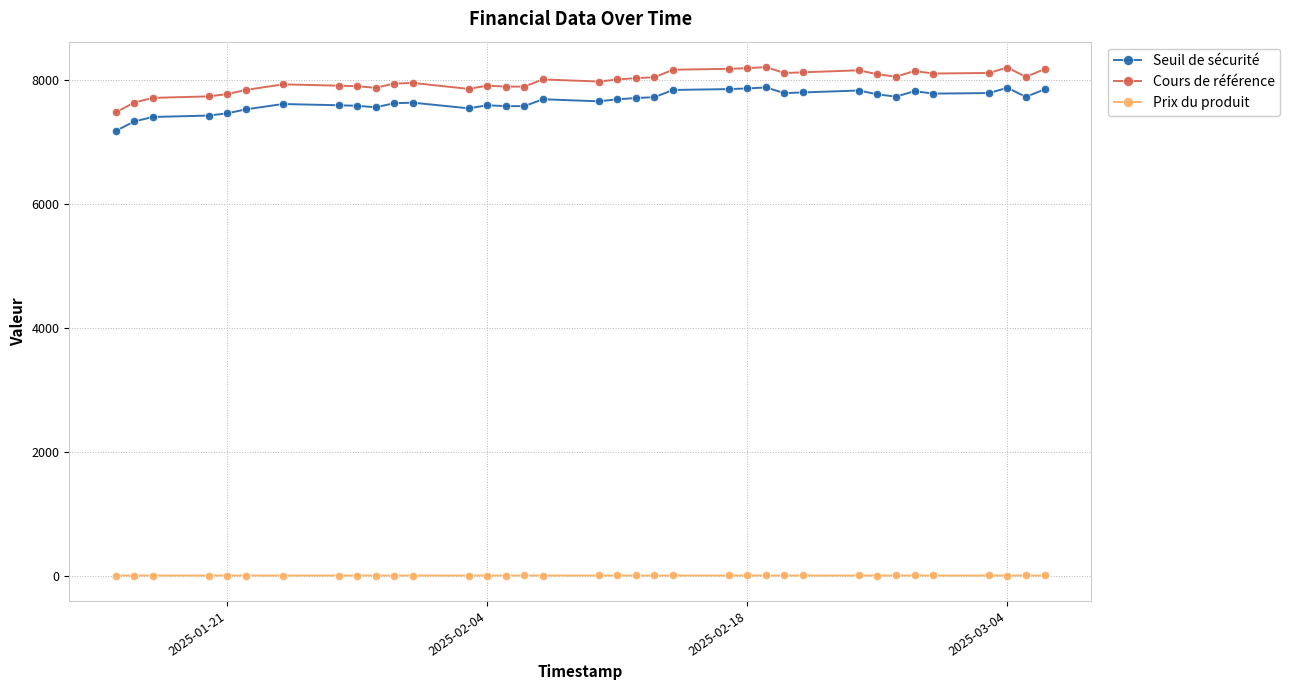

What is the value of the Cours de référence point at the 3rd from the left?

7709.8